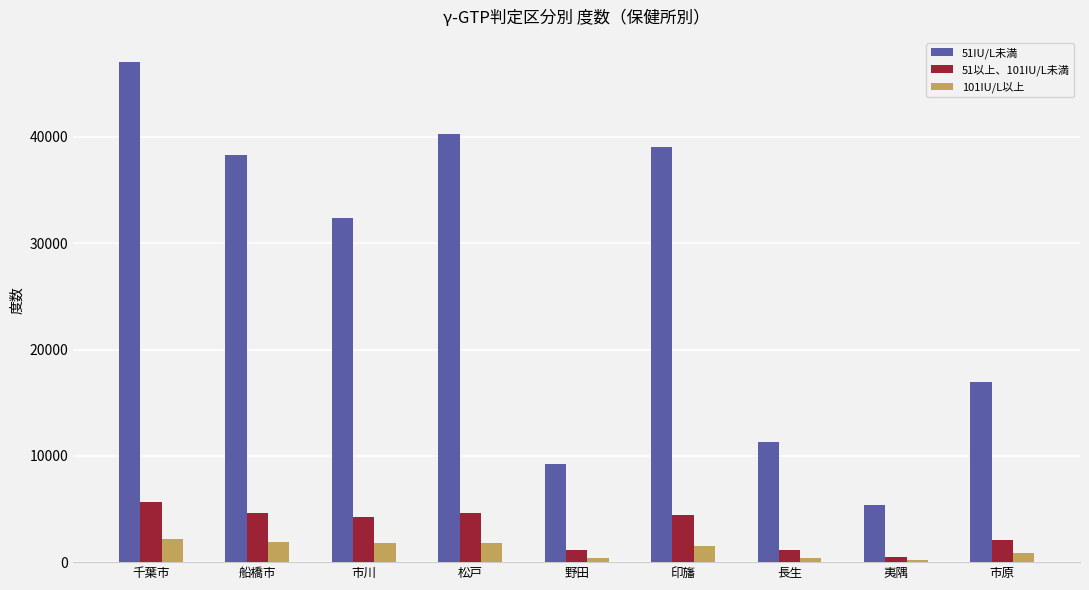

Rank the series at 印旛 from highest to lowest value.

51IU/L未満, 51以上、101IU/L未満, 101IU/L以上